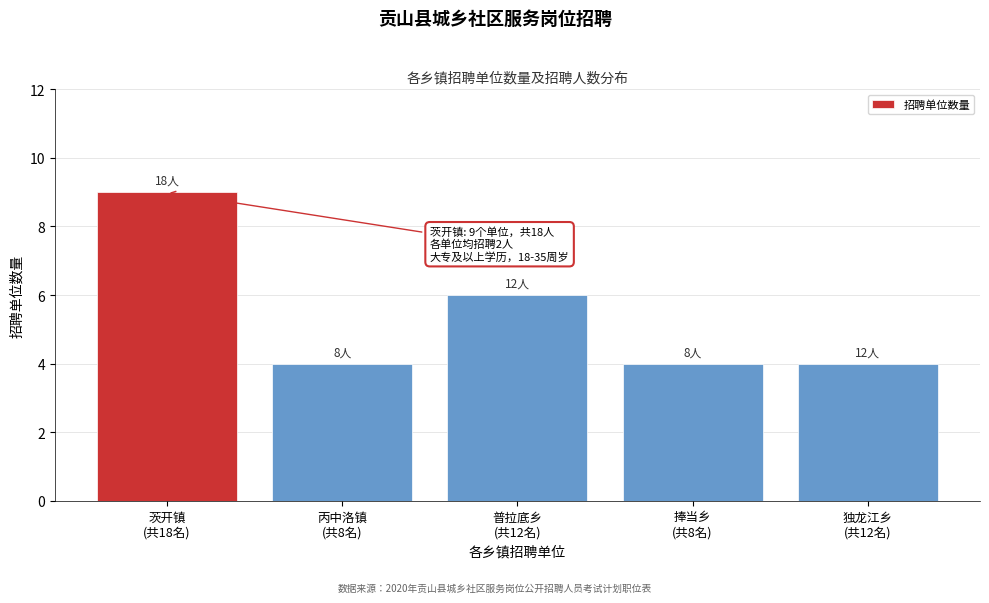

Reading right to left, list all the values displayed in this chart.

4	4	6	4	9